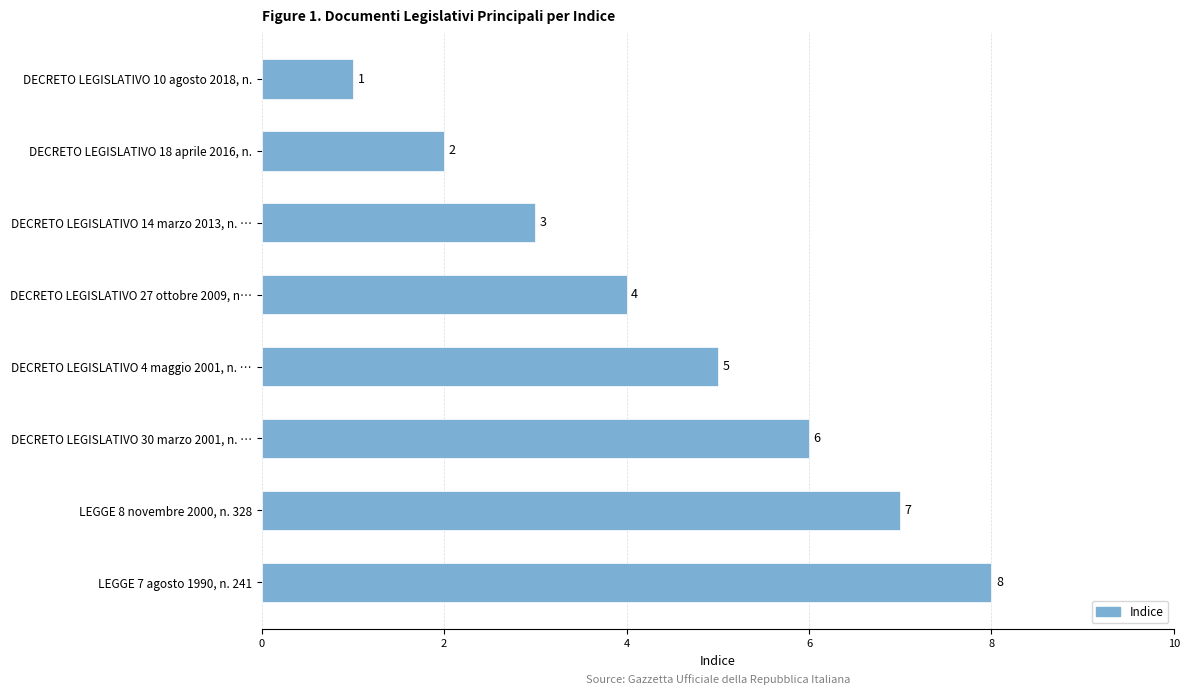

What is the change in value from DECRETO LEGISLATIVO 4 maggio 2001, n. … to LEGGE 7 agosto 1990, n. 241?

+3